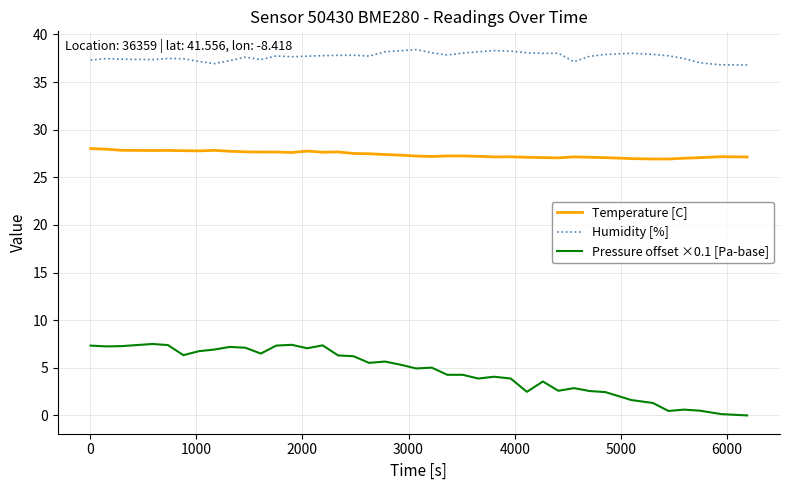

True or false: Pressure offset ×0.1 [Pa-base] and Temperature [C] intersect in this chart.

False